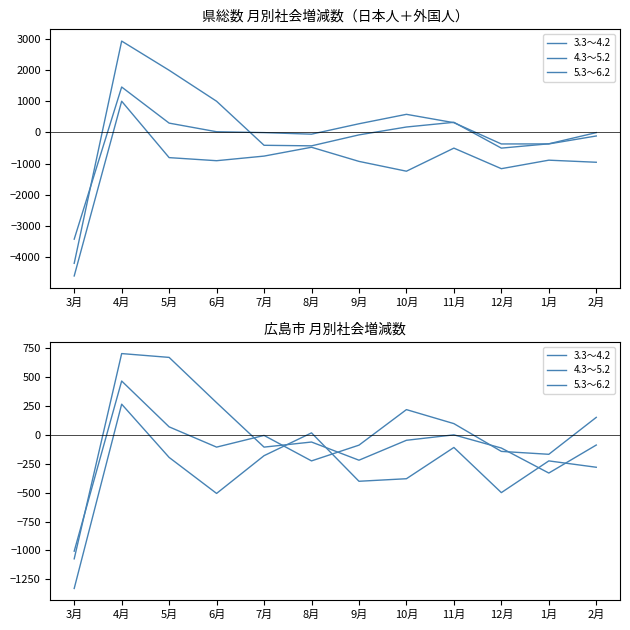

What is the total value across all series at 6月?

-337